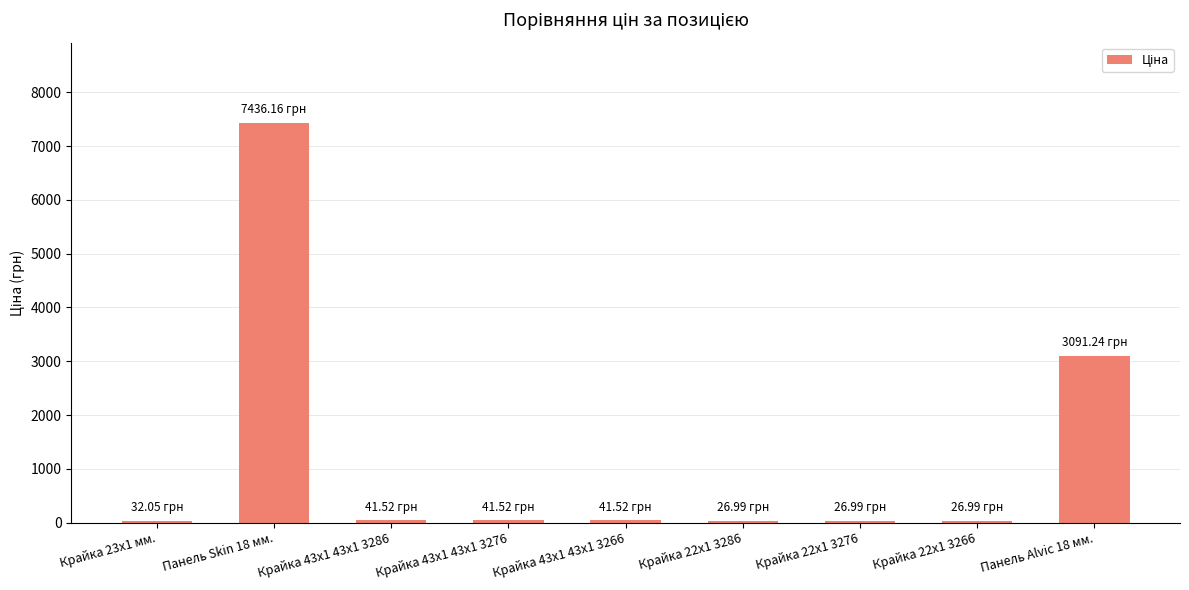

What is the minimum value shown in the chart?

27.0